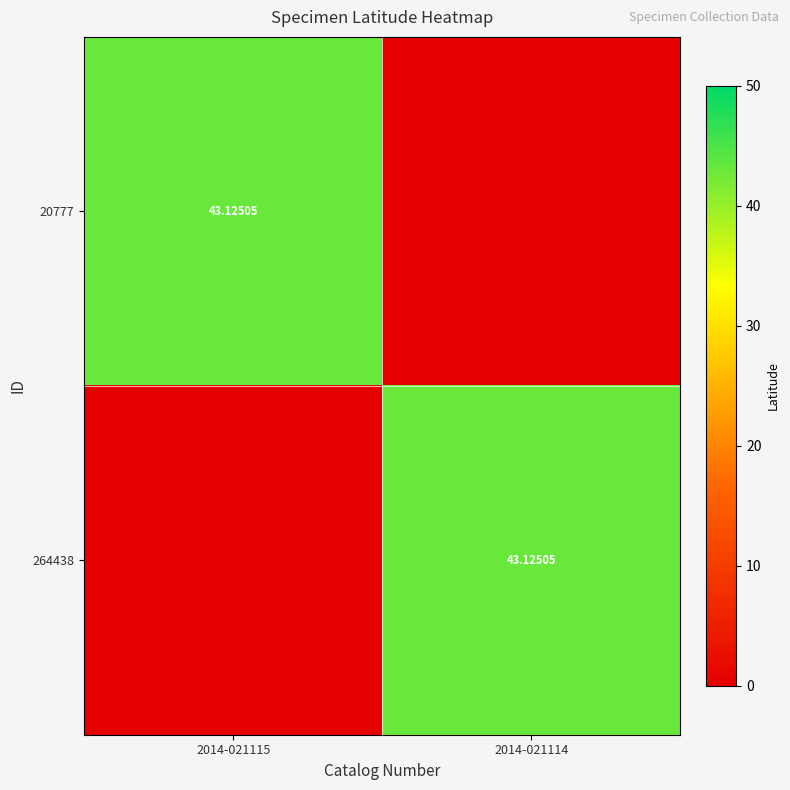

Where is 20777 nearest to the value 21?

2014-021114